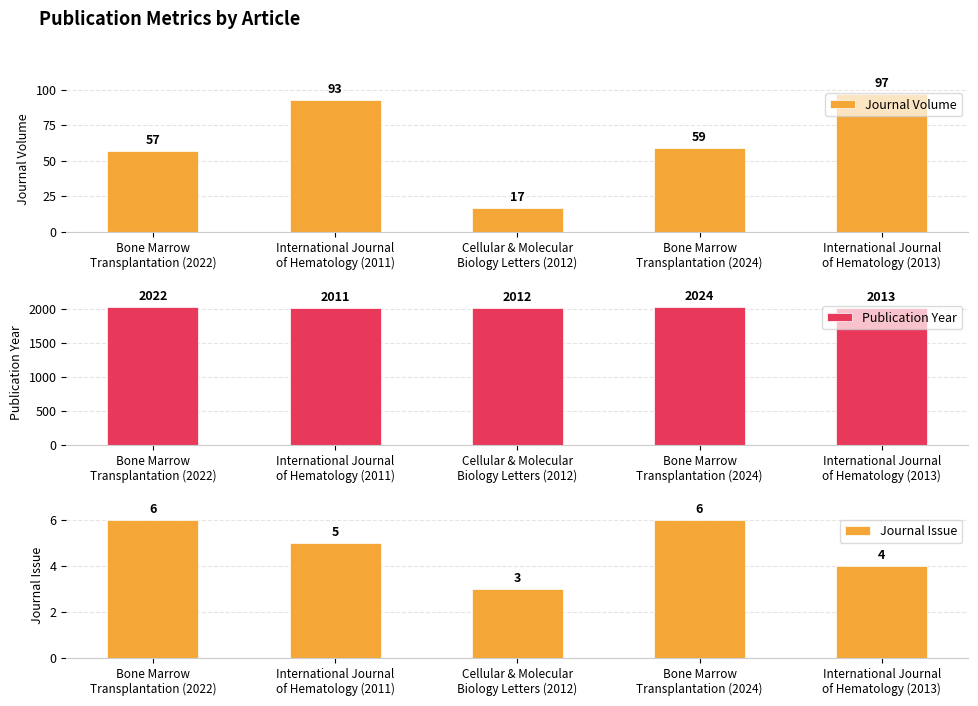

What is the smallest value displayed?

3